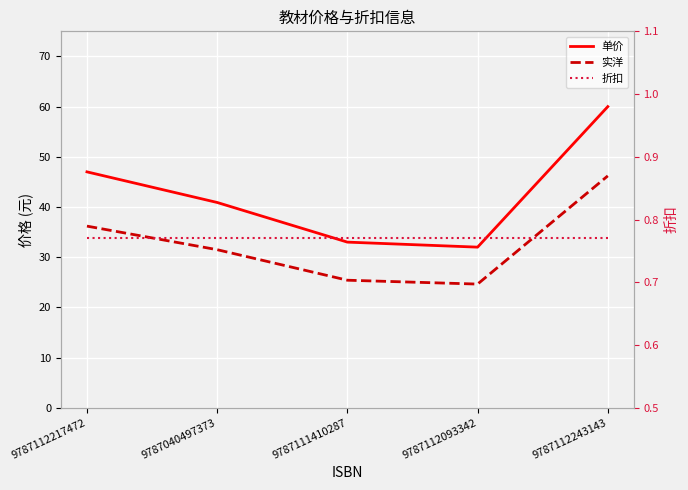

Which has a higher value, 9787112217472 or 9787040497373?

9787112217472